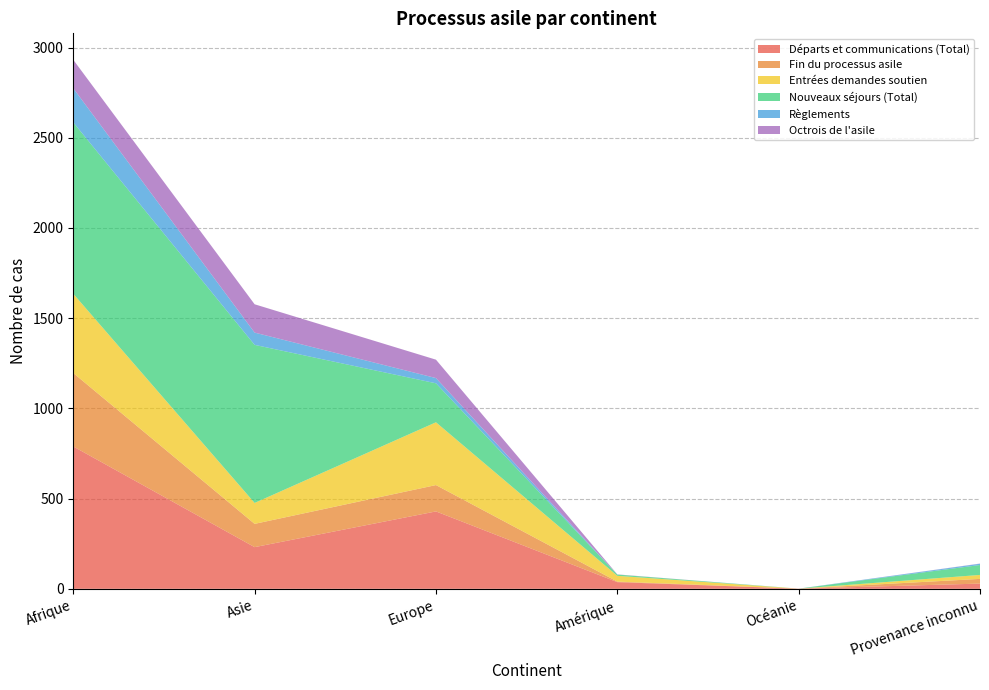

Reading left to right, transcribe all the data shown in this chart.

Départs et communications (Total): 789	231	429	37	1	29
Fin du processus asile: 407	129	146	3	0	26
Entrées demandes soutien: 439	116	348	32	0	22
Nouveaux séjours (Total): 950	876	216	7	0	55
Règlements: 189	68	29	0	0	7
Octrois de l'asile: 158	157	102	1	0	1